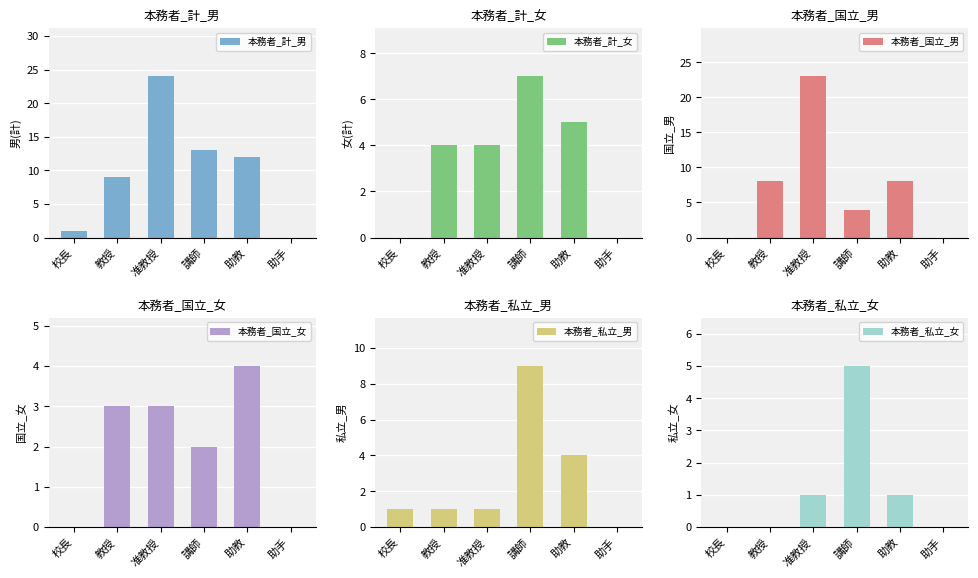

Rank the series at 講師 from lowest to highest value.

本務者_国立_女, 本務者_国立_男, 本務者_私立_女, 本務者_計_女, 本務者_私立_男, 本務者_計_男